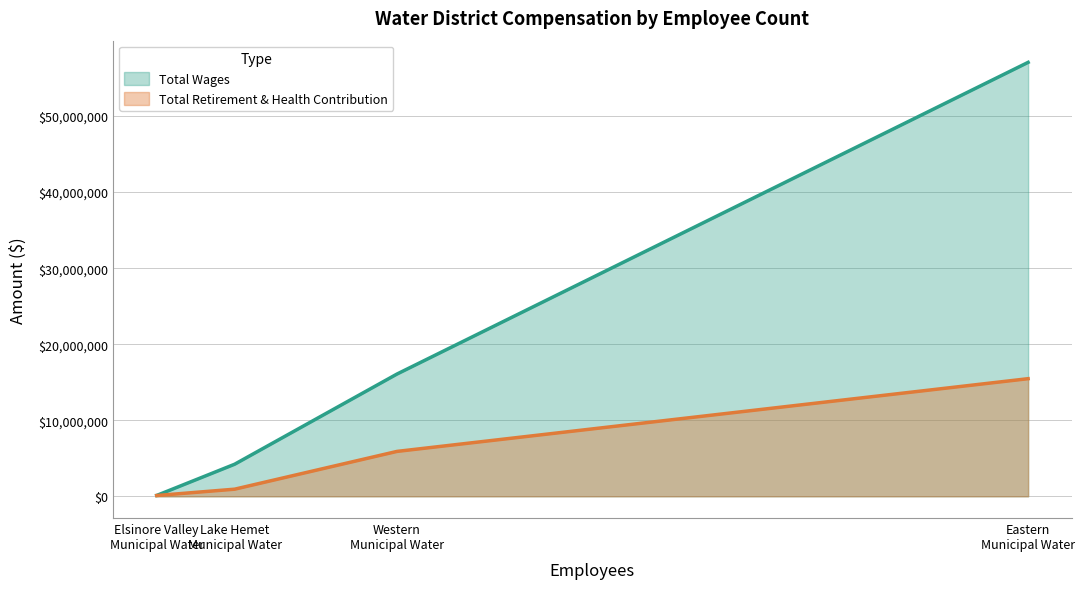

What is the difference between the highest and lowest values at Elsinore Valley
Municipal Water?

8501